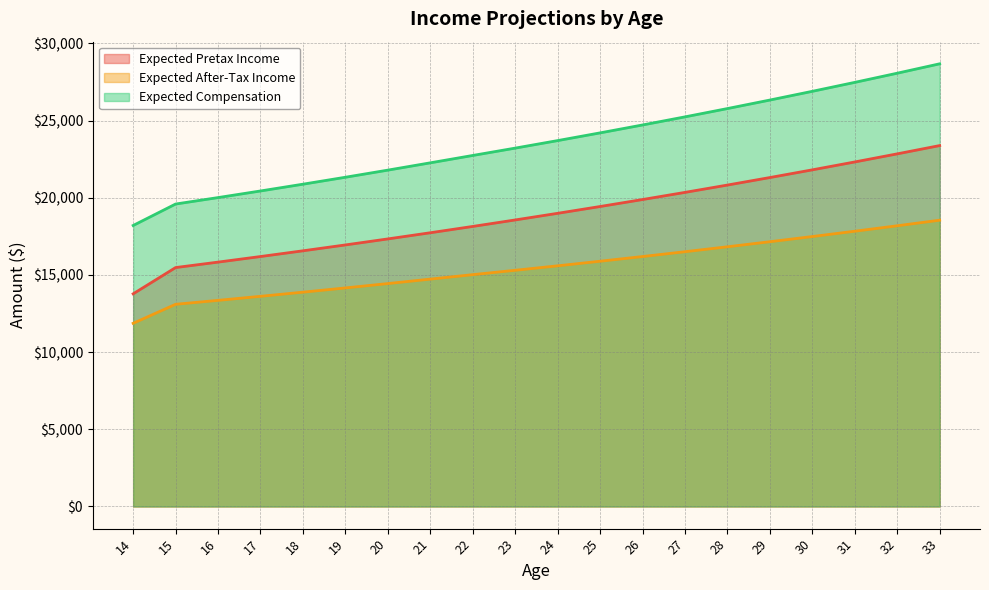

Reading left to right, what are all the values shown in this chart?

Expected Pretax Income: 13775.4	15476.9	15829.9	16191.8	16562.6	16942.8	17332.4	17731.8	18141.1	18560.7	18990.8	19431.7	19883.5	20346.7	20821.4	21308.0	21806.8	22318.0	22842.1	23379.2
Expected After-Tax Income: 11866.5	13097.6	13353.0	13614.7	13883.1	14158.1	14440.0	14728.9	15018.1	15300.7	15590.3	15887.2	16191.6	16503.5	16823.2	17151.0	17486.9	17831.2	18184.1	18545.9
Expected Compensation: 18203.0	19592.5	20010.3	20438.5	20877.4	21327.3	21788.4	22261.1	22738.5	23214.1	23701.6	24201.3	24713.5	25238.5	25776.6	26328.1	26893.5	27473.0	28066.9	28675.8